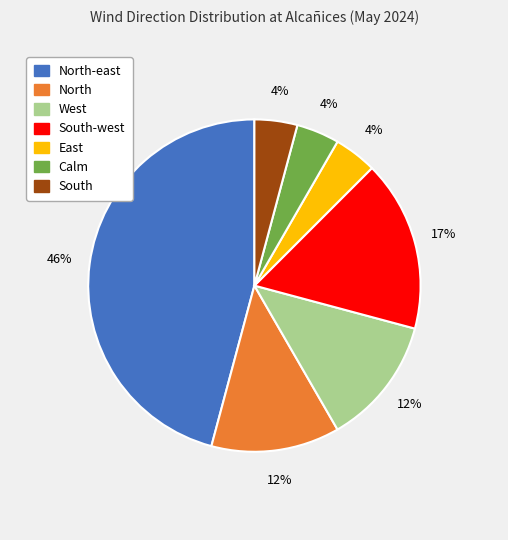

How many segments does this pie chart have?

7